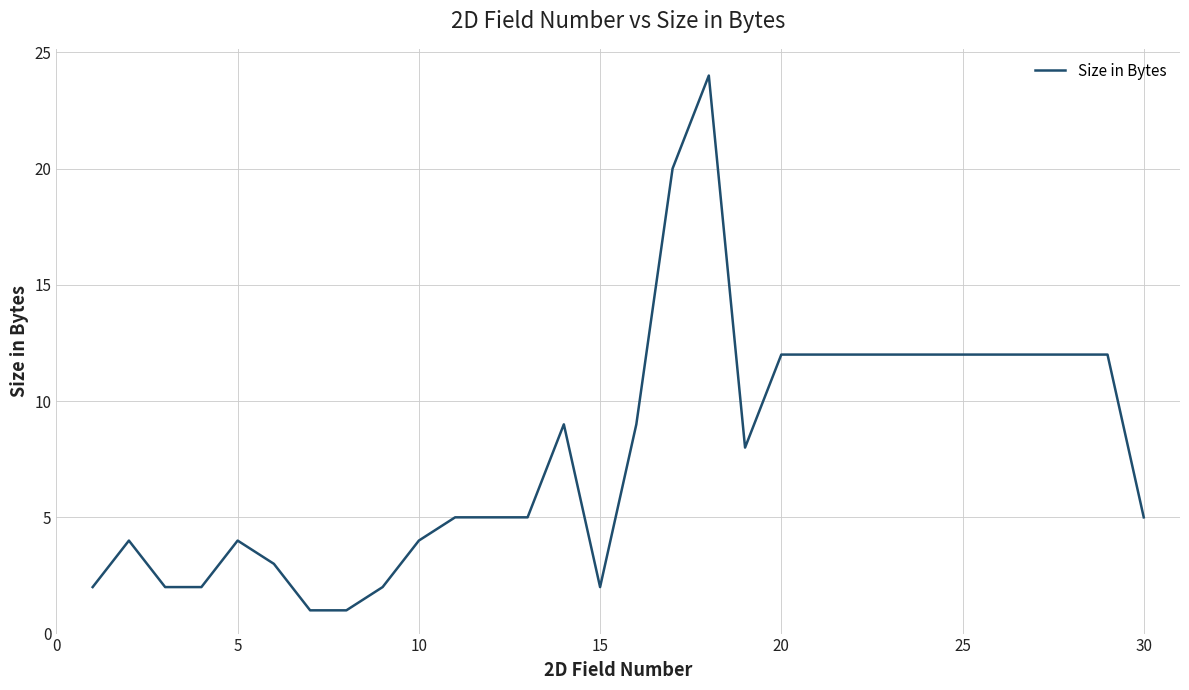

What is the greatest value displayed?

24